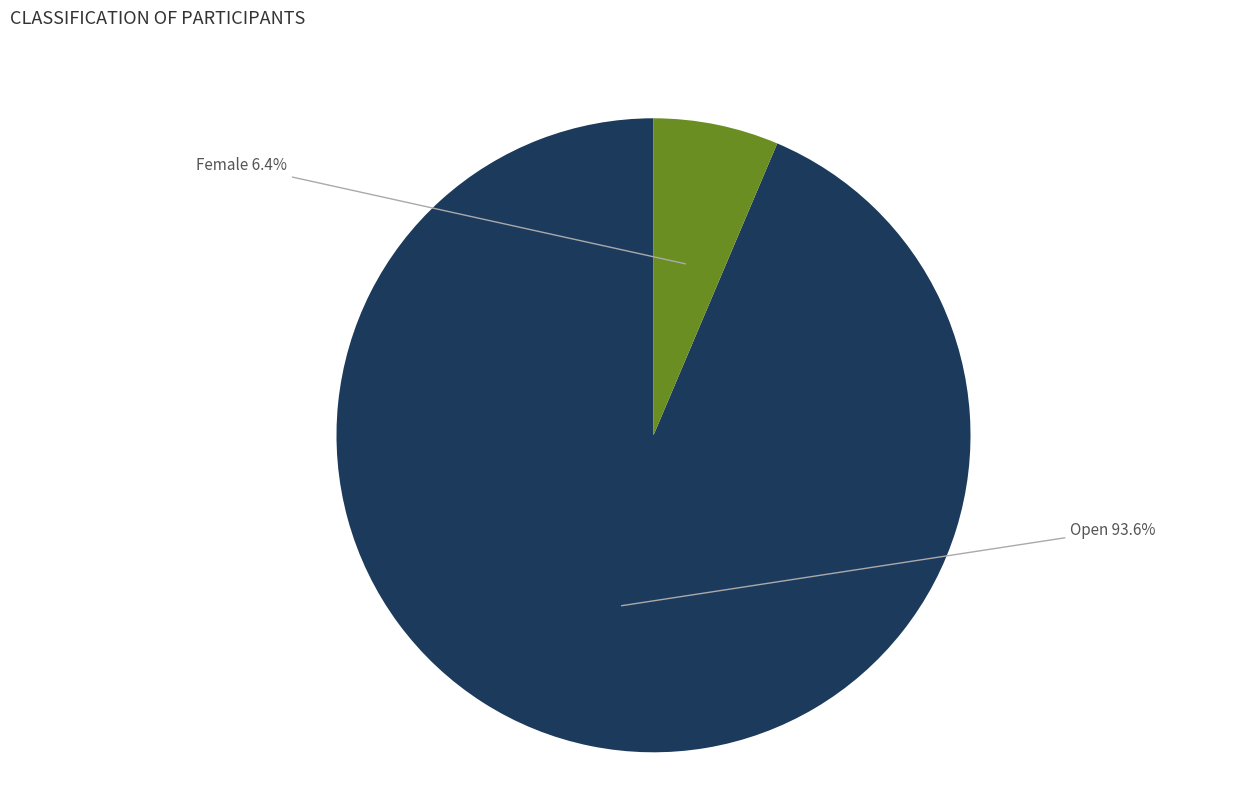

The Open slice represents 79% of the pie. True or false?

False